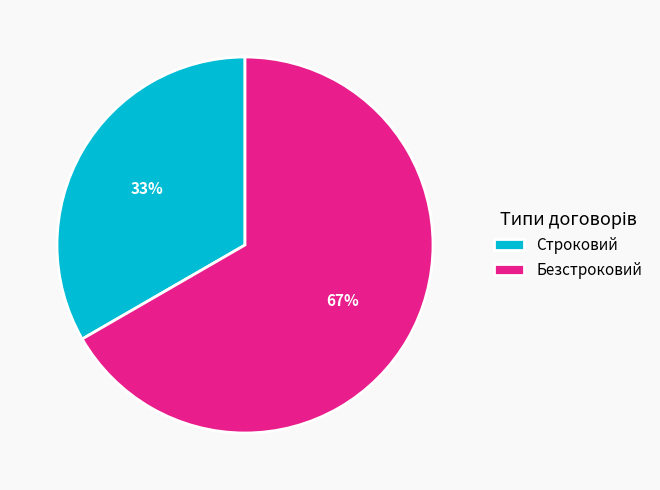

To the nearest percent, what is the combined percentage of Строковий and Безстроковий?

100%